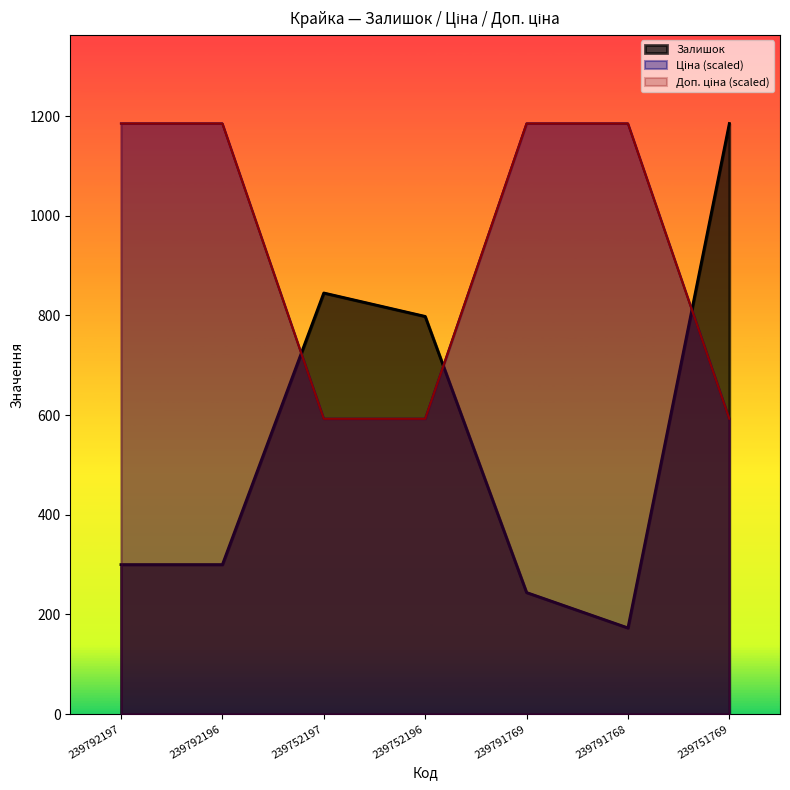

At which label does Залишок first exceed 300?

239752197